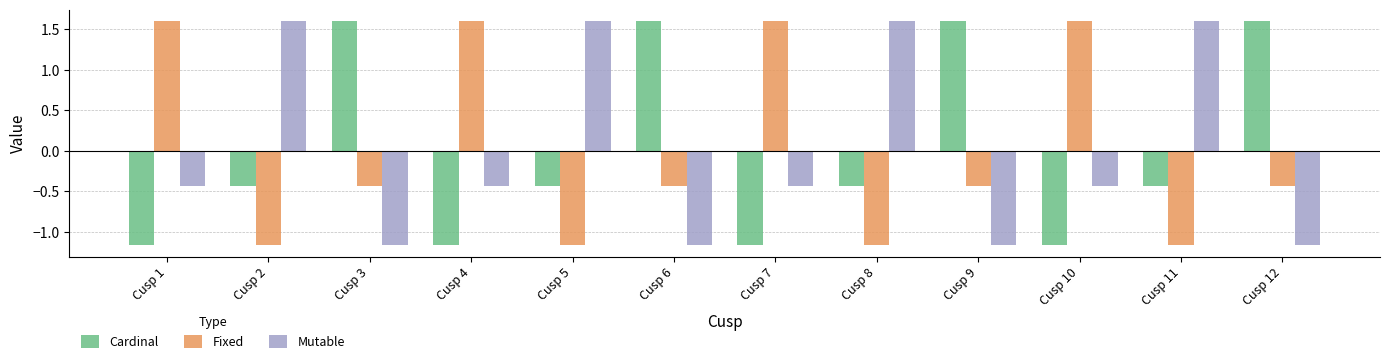

What is the maximum value shown in the chart?

1.6